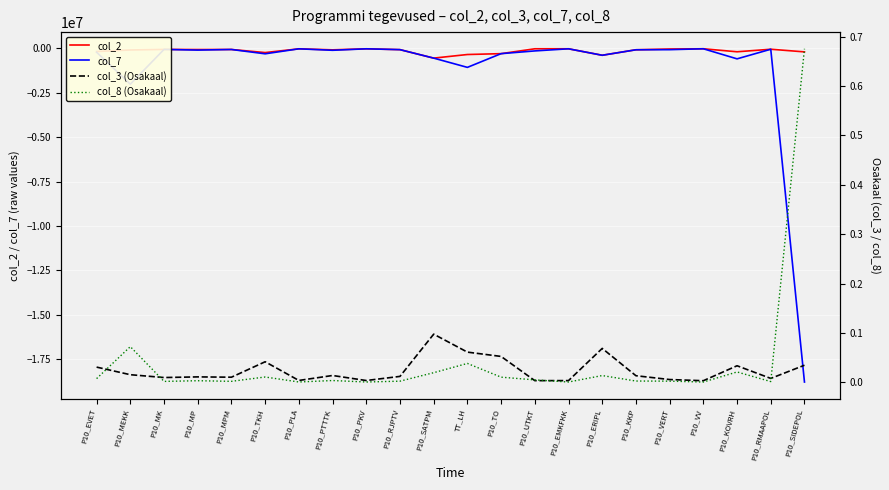

At how many categories does at least one series exceed -13538034?

22